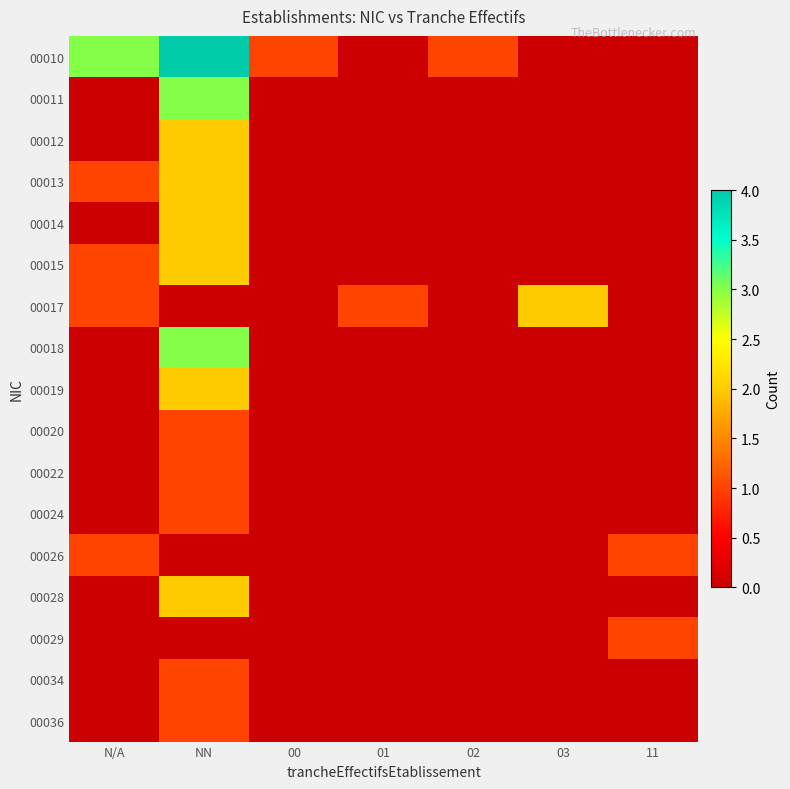

Which series has the largest total across all categories?

00010